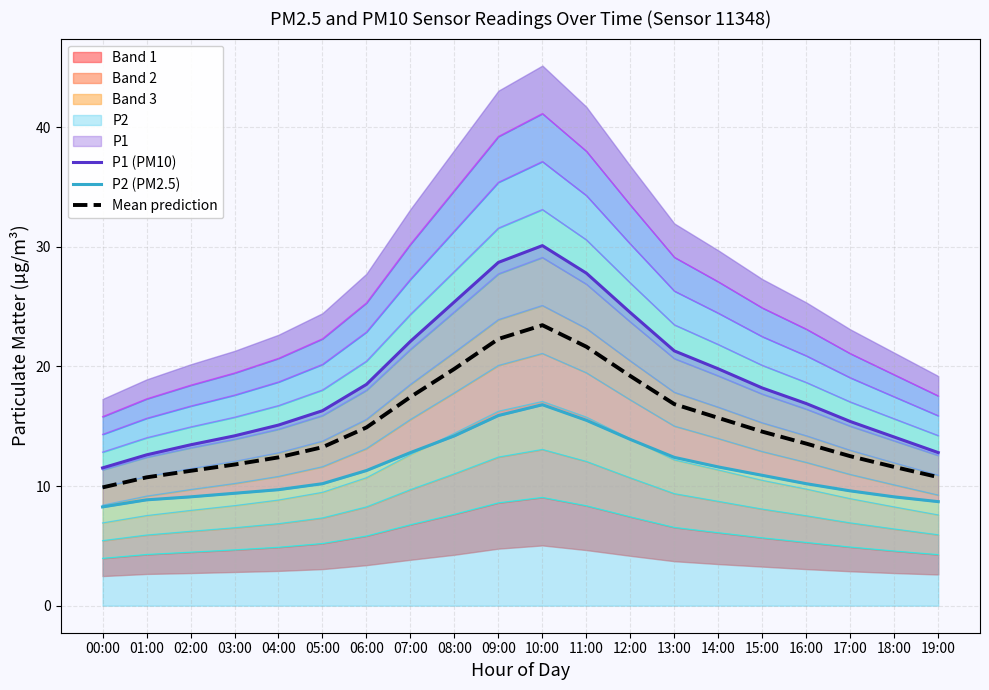

True or false: P1 (PM10) and Mean prediction cross at least once.

False